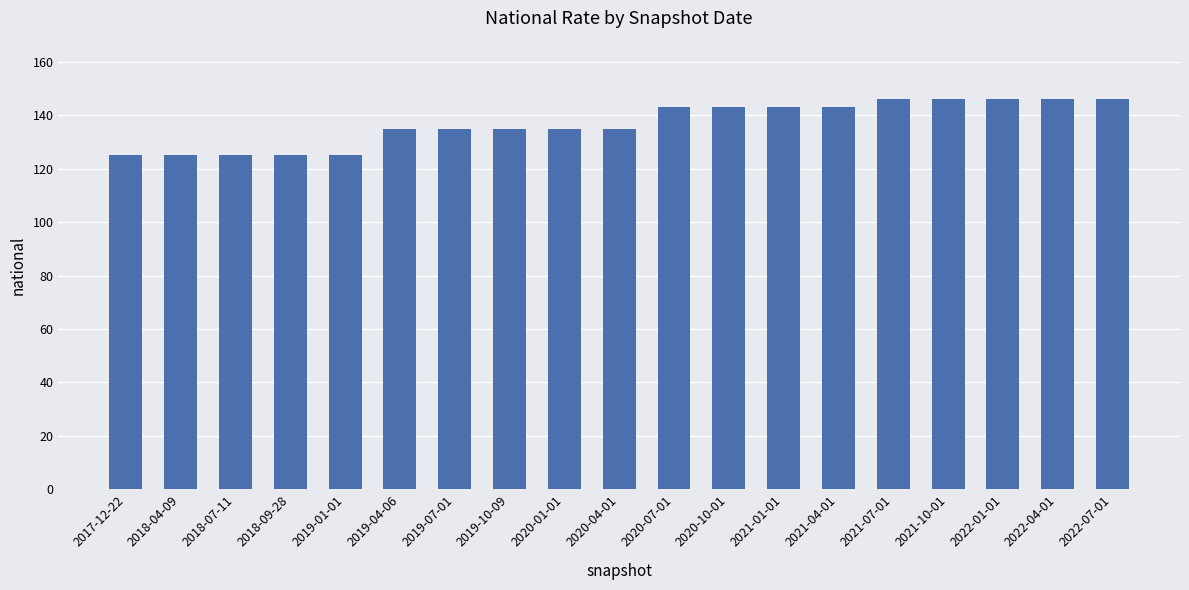

Reading left to right, transcribe all the data shown in this chart.

2017-12-22=125	2018-04-09=125	2018-07-11=125	2018-09-28=125	2019-01-01=125	2019-04-06=135	2019-07-01=135	2019-10-09=135	2020-01-01=135	2020-04-01=135	2020-07-01=143	2020-10-01=143	2021-01-01=143	2021-04-01=143	2021-07-01=146	2021-10-01=146	2022-01-01=146	2022-04-01=146	2022-07-01=146